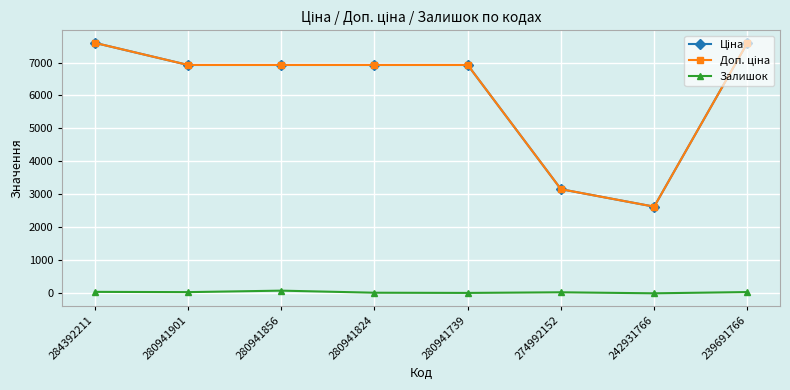

The Залишок series shows 12.0 at 280941739. True or false?

True